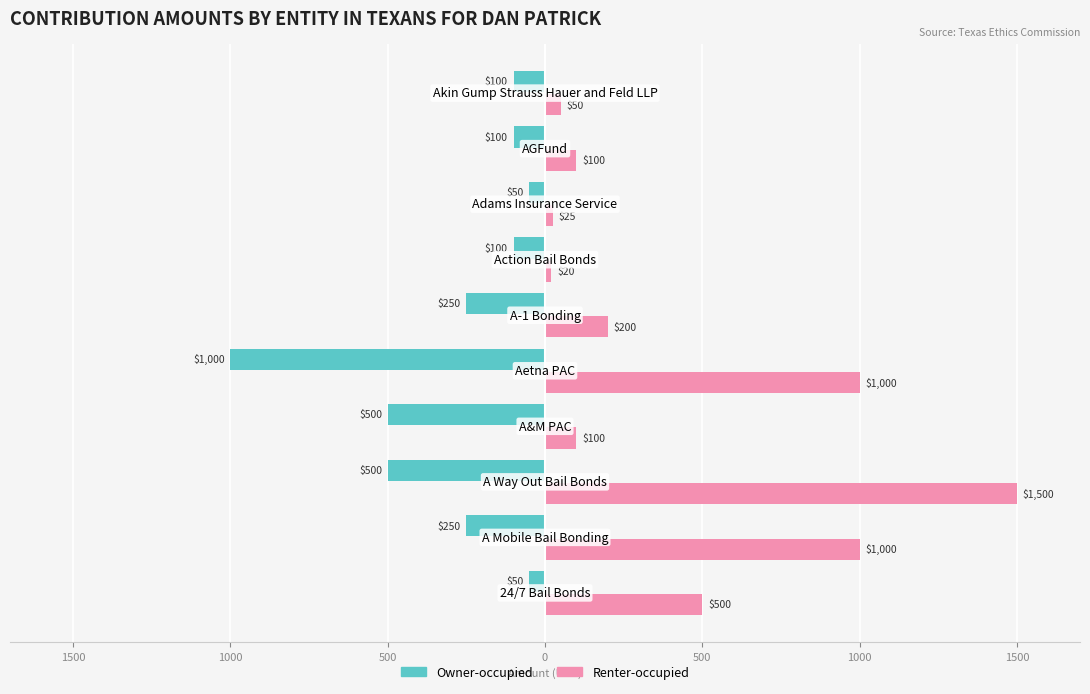

Reading left to right, list all the values displayed in this chart.

Owner-occupied: -50	-250	-500	-500	-1000	-250	-100	-50	-100	-100
Renter-occupied: 500	1000	1500	100	1000	200	20	25	100	50